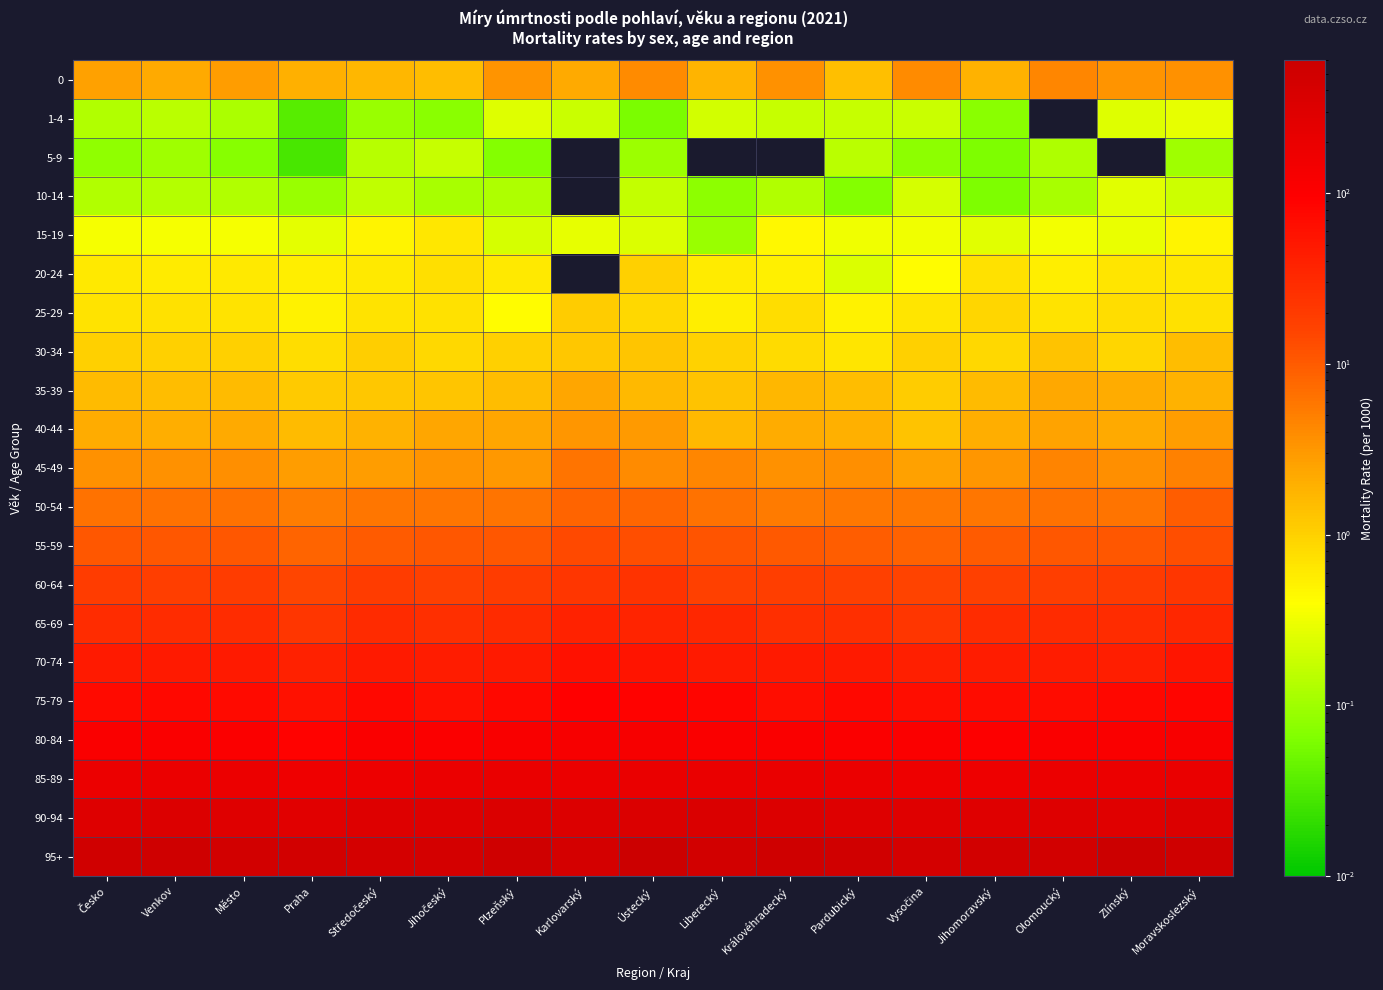

Which label corresponds to the smallest value in the chart?

Olomoucký